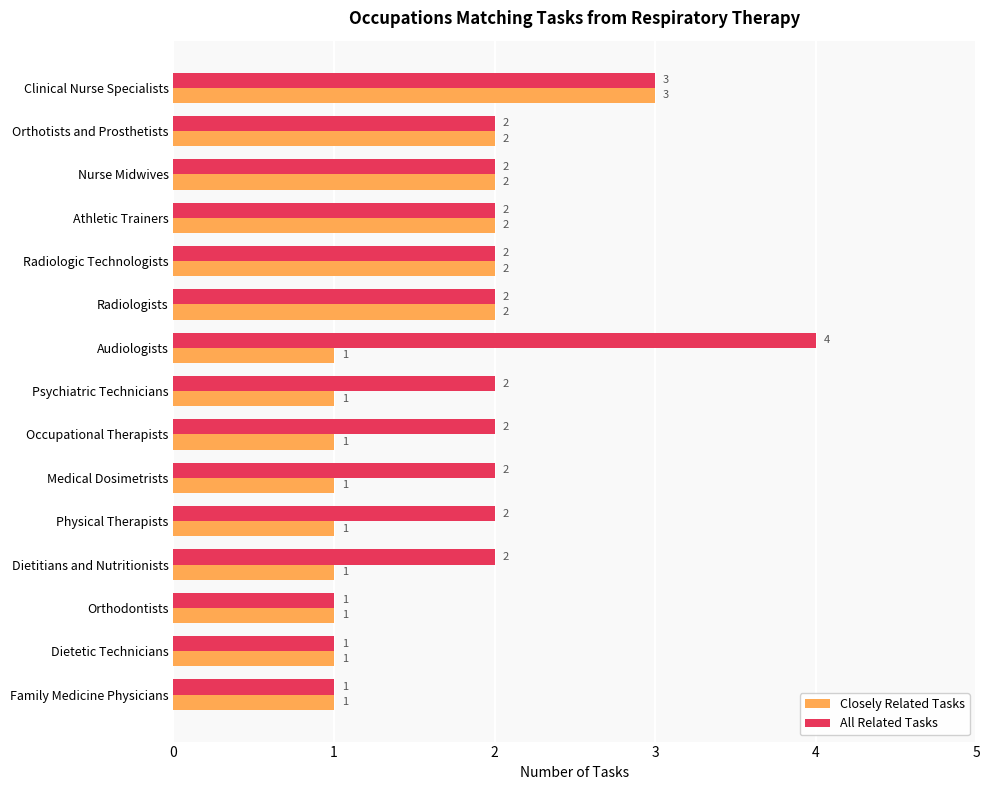

Is it true that All Related Tasks equals 2 at Nurse Midwives?

True